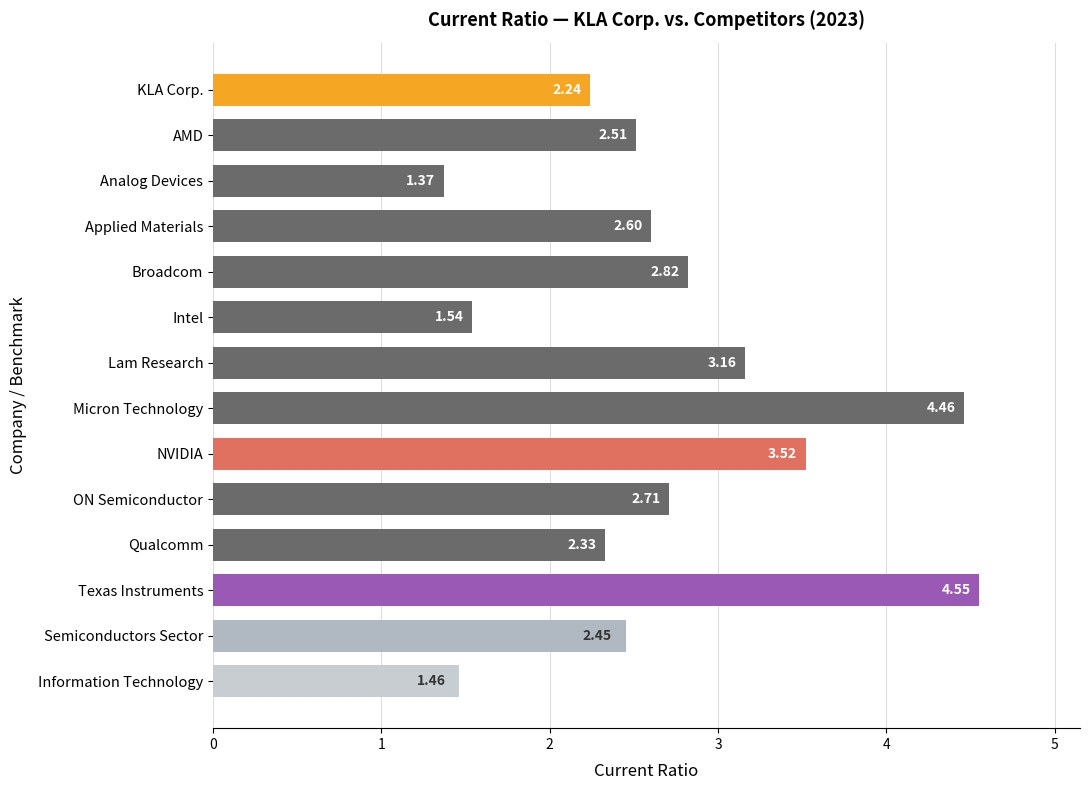

What is the sum of all values?

37.7